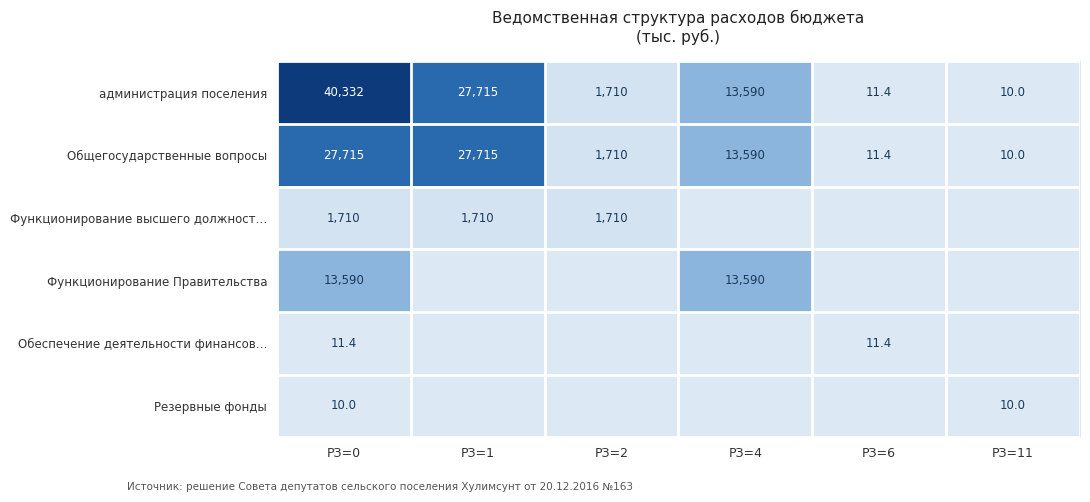

What is the difference between the Общегосударственные вопросы values at РЗ=2 and РЗ=11?

1700.0